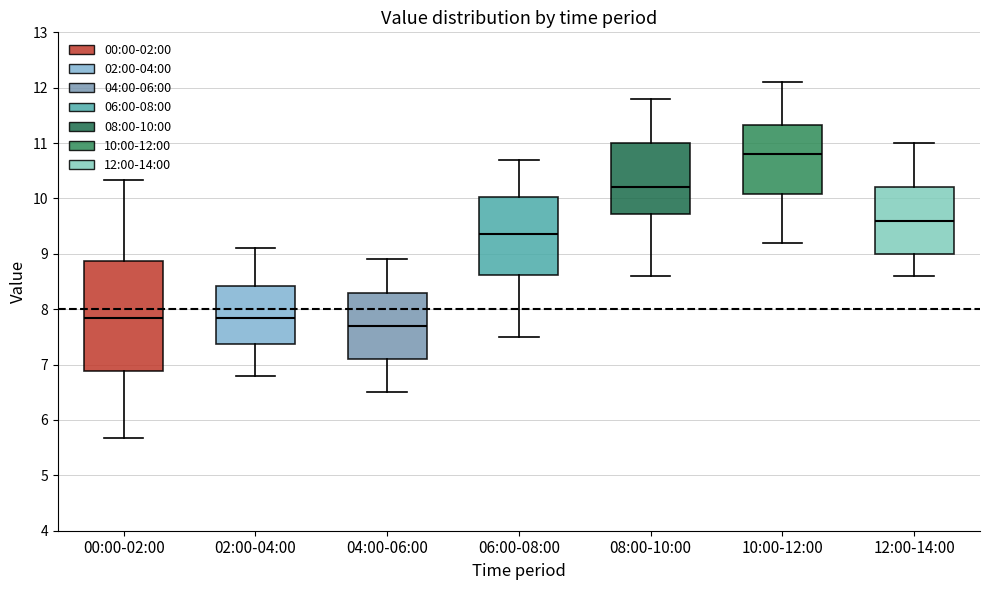

Which box has the lowest median line?

04:00-06:00